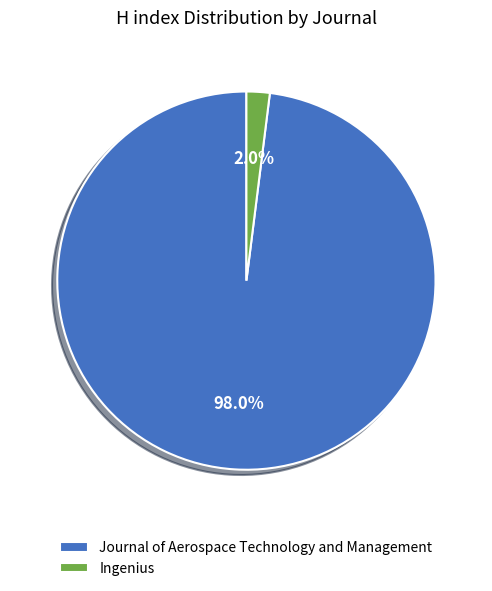

What is the majority slice?

Journal of Aerospace Technology and Management